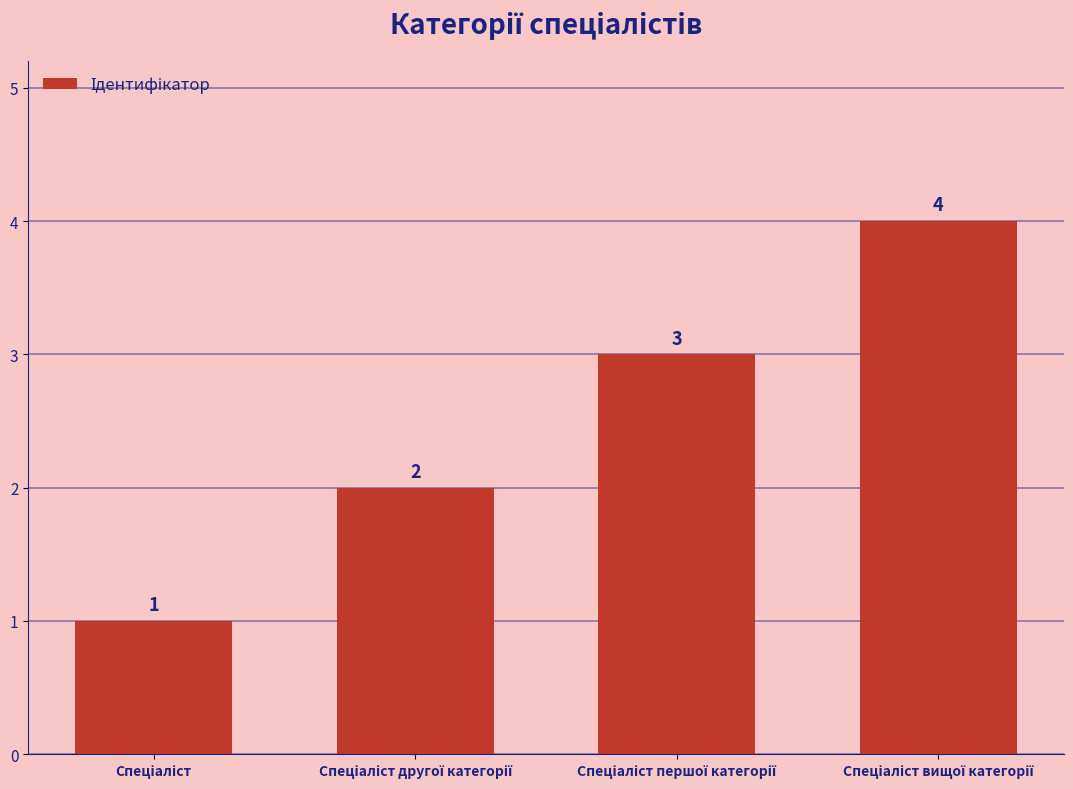

What is the smallest value displayed?

1